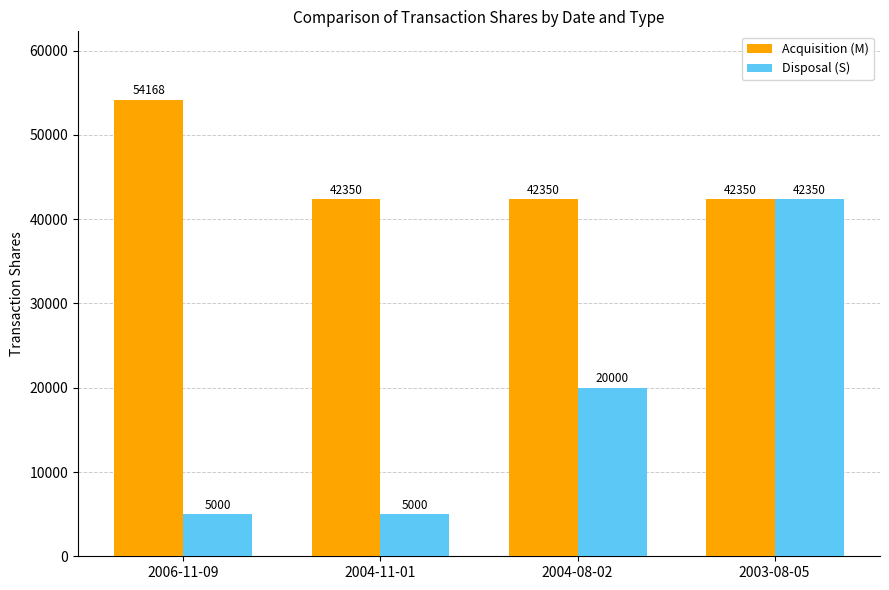

How many series are shown in this chart?

2